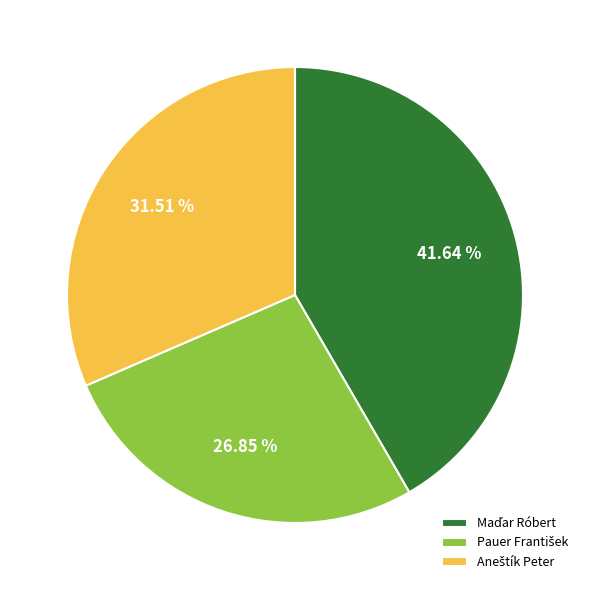

How many slices are in this pie chart?

3